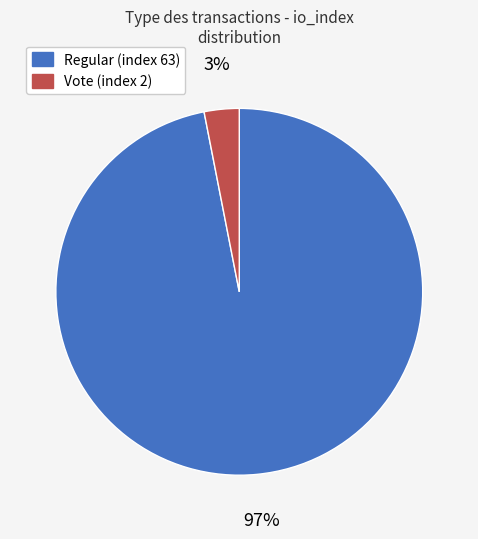

What is the smallest slice in the pie chart?

Vote (index 2)